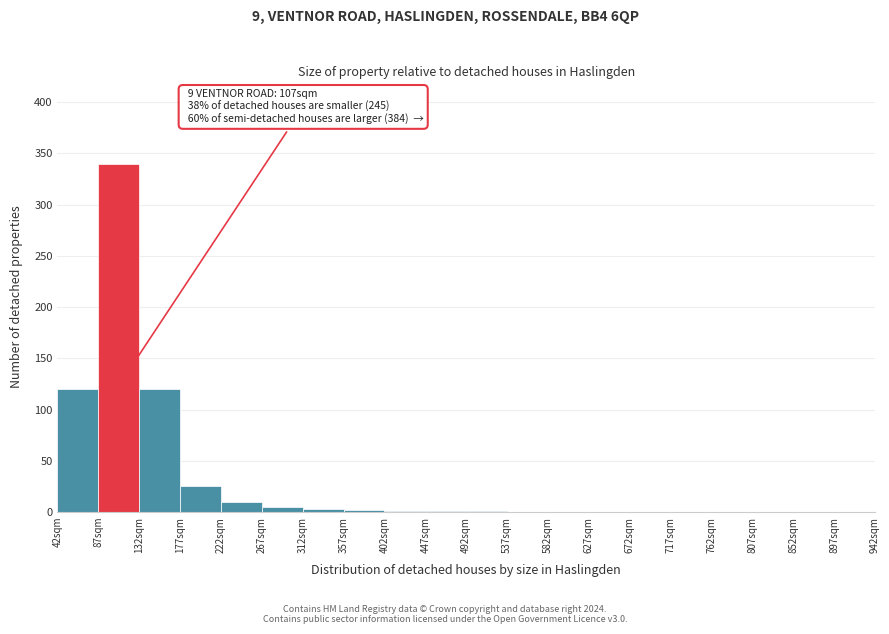

Which range on the x-axis has the tallest bar?

87 to 132